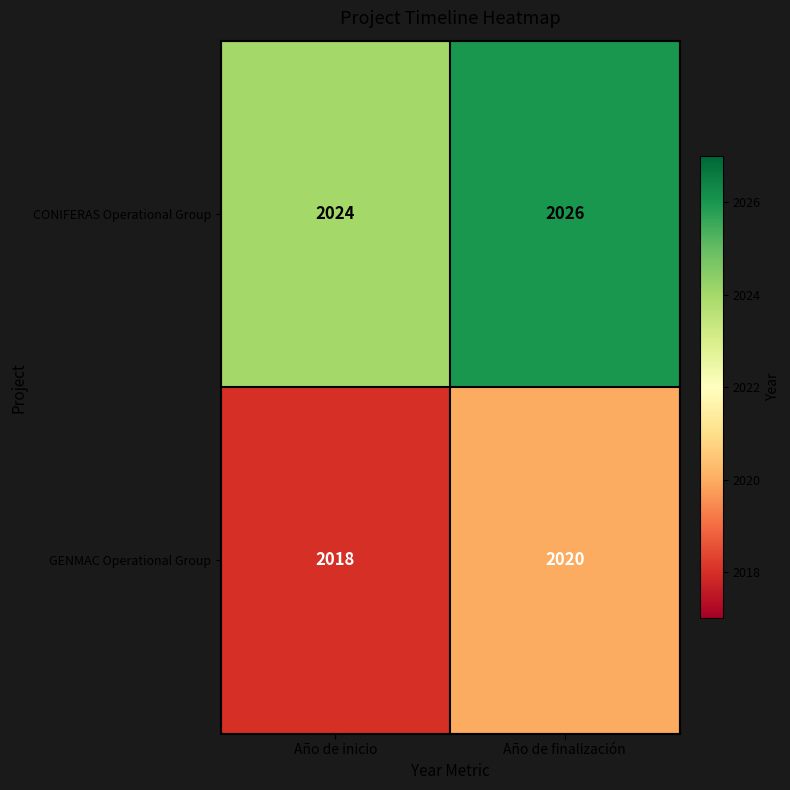

Where is GENMAC Operational Group nearest to the value 2019?

Año de inicio